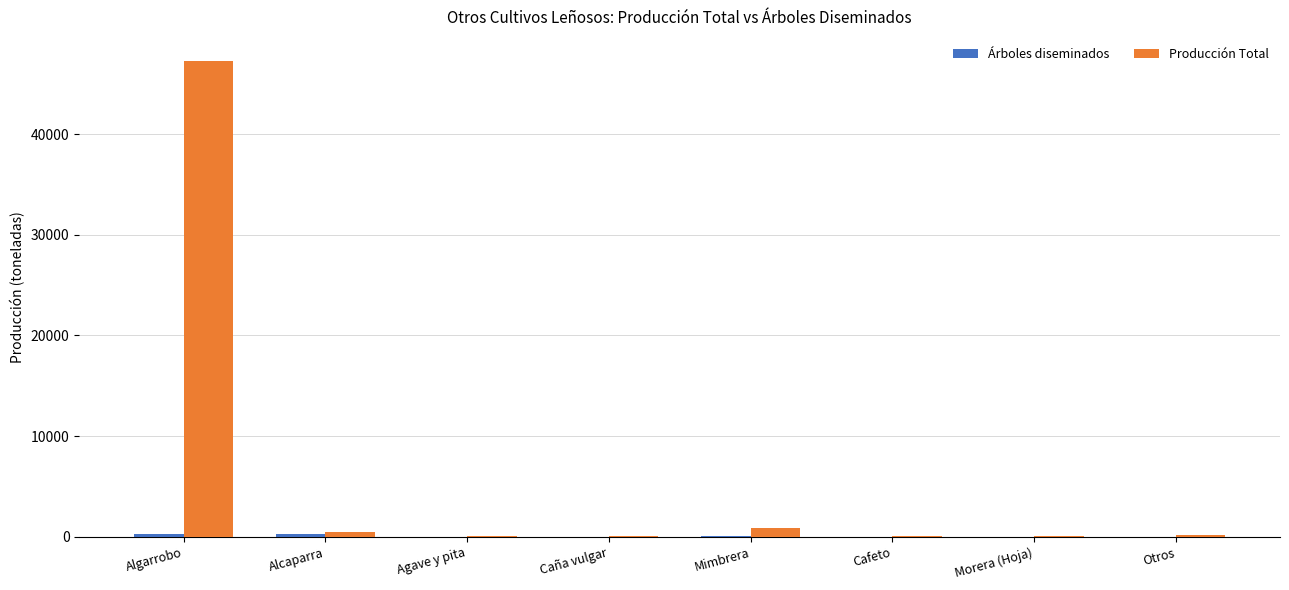

Which label corresponds to the largest value in the chart?

Algarrobo